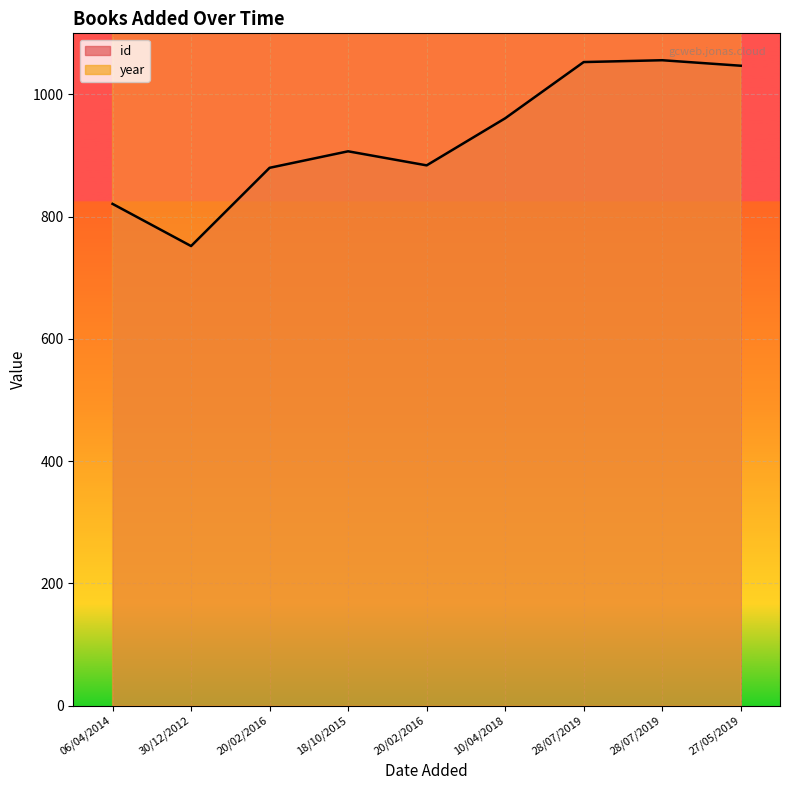

The id (line) series shows 1272 at 10/04/2018. True or false?

False